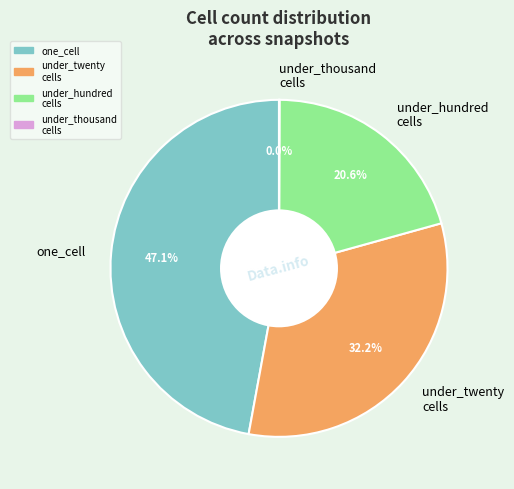

To the nearest percent, what is the average slice percentage?

25%